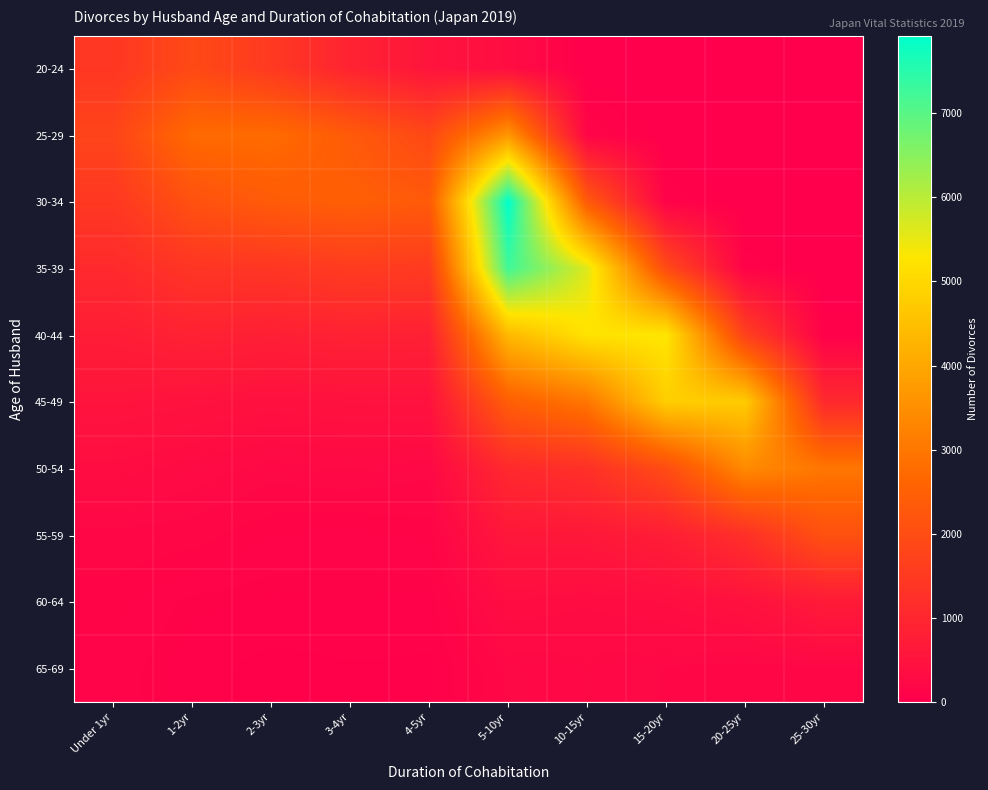

At which category is the sum across all series the highest?

5-10yr